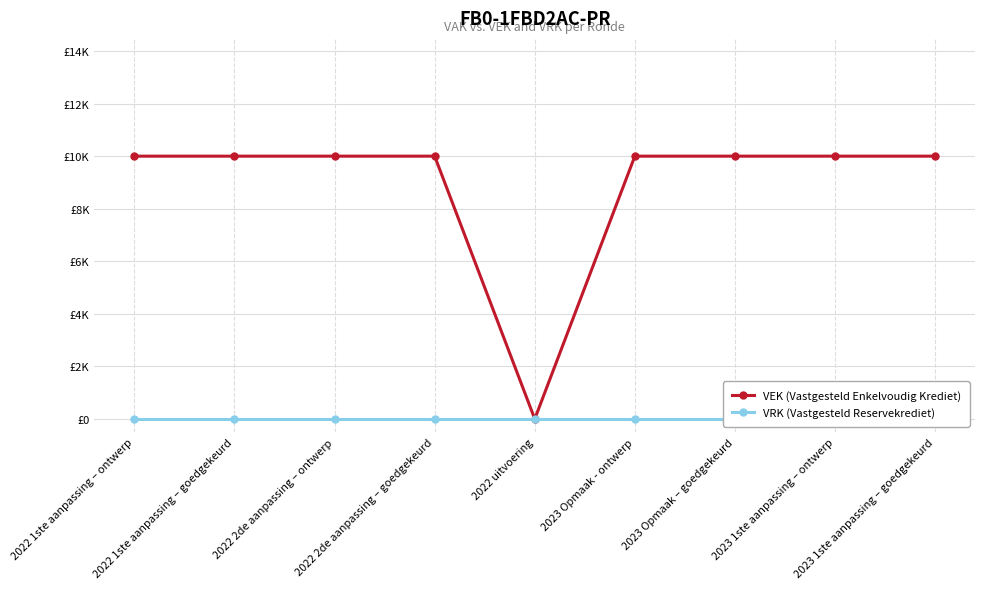

Which series has the largest range (max minus min)?

VEK (Vastgesteld Enkelvoudig Krediet)